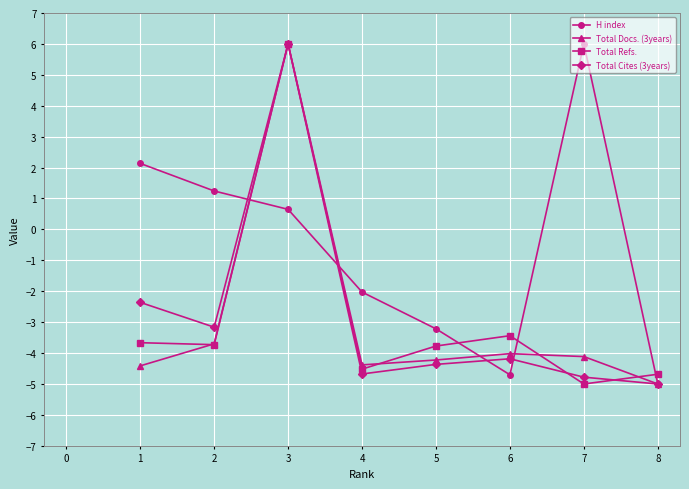

What is the difference between the second highest and minimum values in the Total Refs. series?

1.6